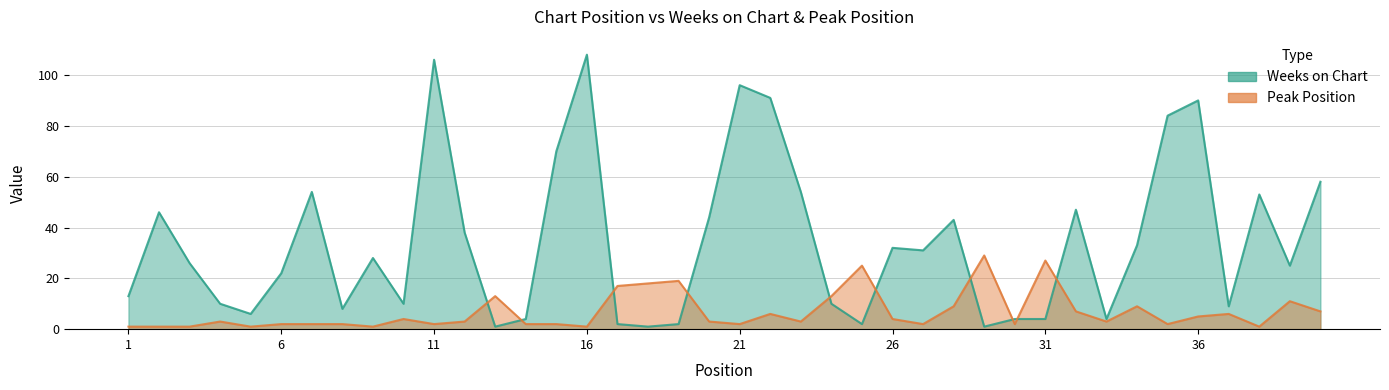

Where is the first local maximum for Weeks on Chart?

2